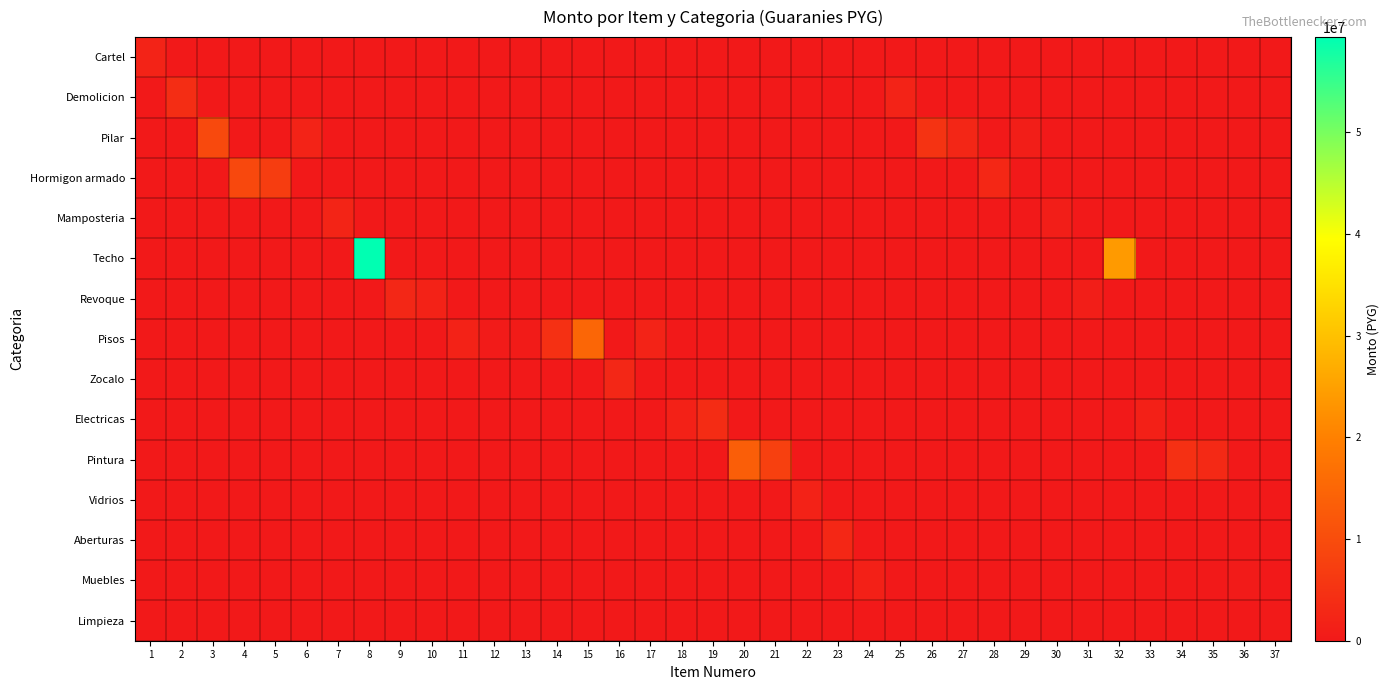

Which label corresponds to the smallest value in the chart?

2